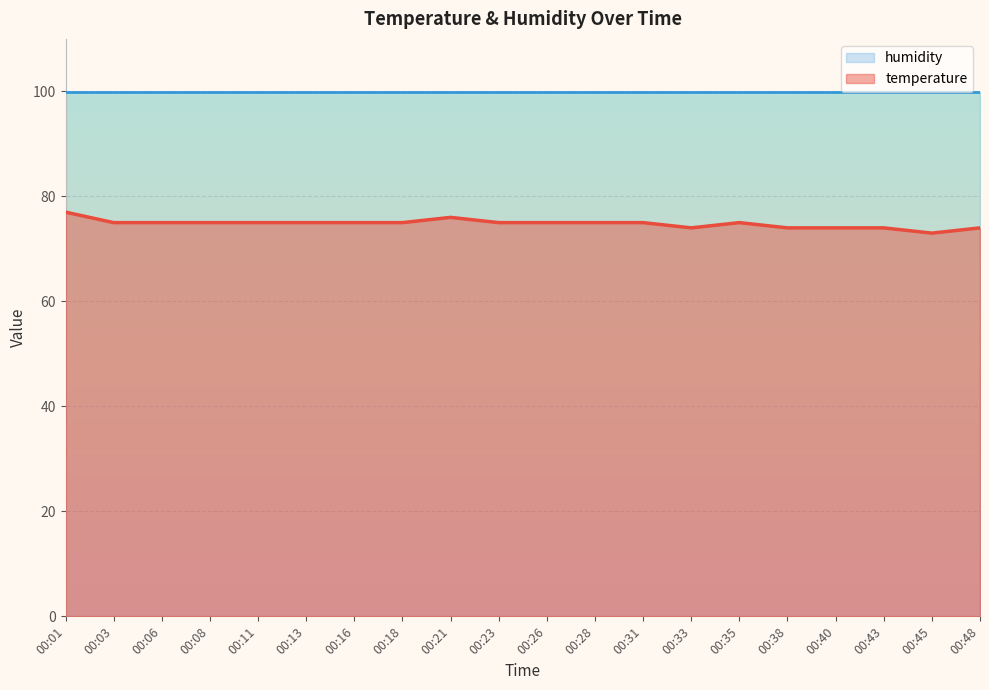

The value at 00:23 is 75. True or false?

True